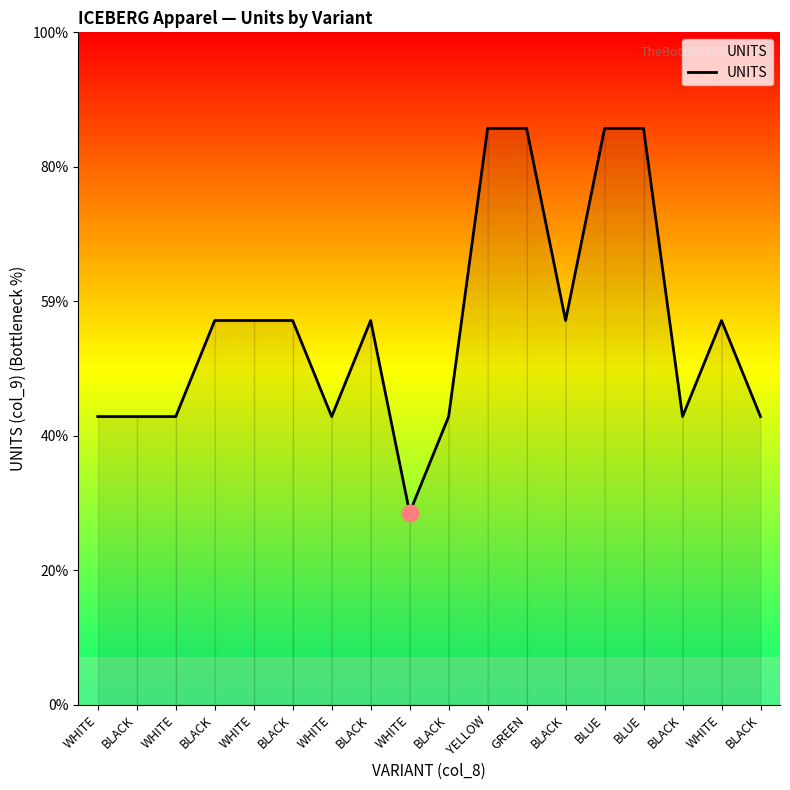

Where does the data first go above 4?

YELLOW